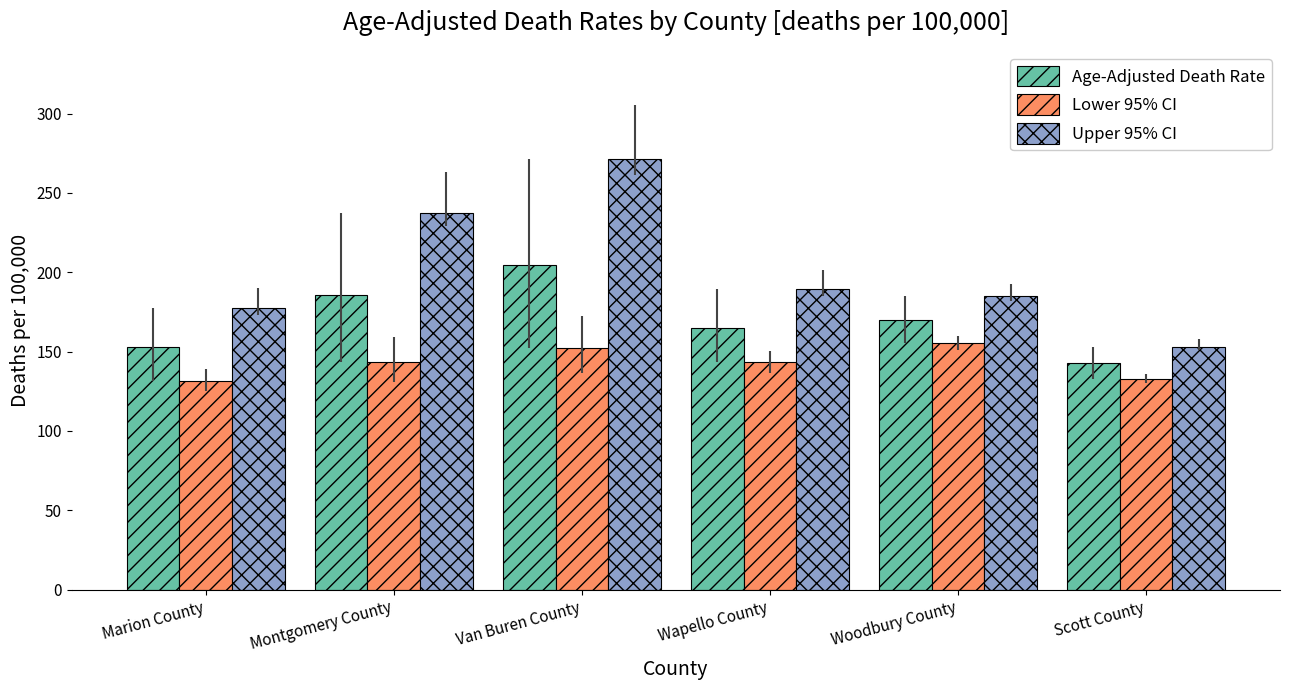

At how many categories does at least one series exceed 206?

2